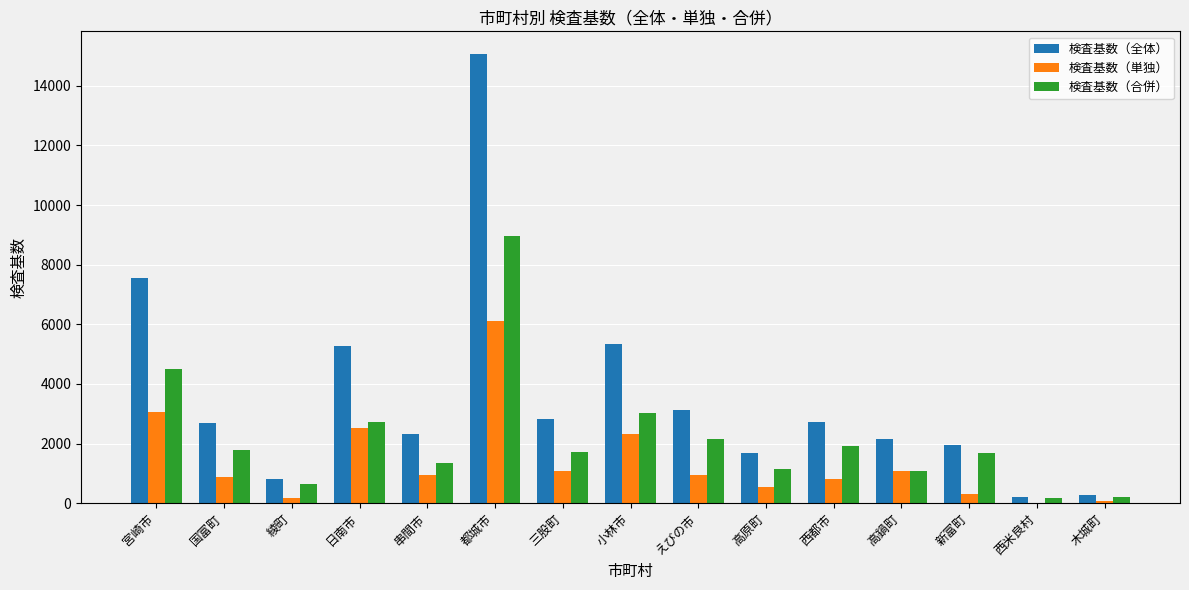

The 検査基数（合併） series shows 1134 at 高原町. True or false?

True